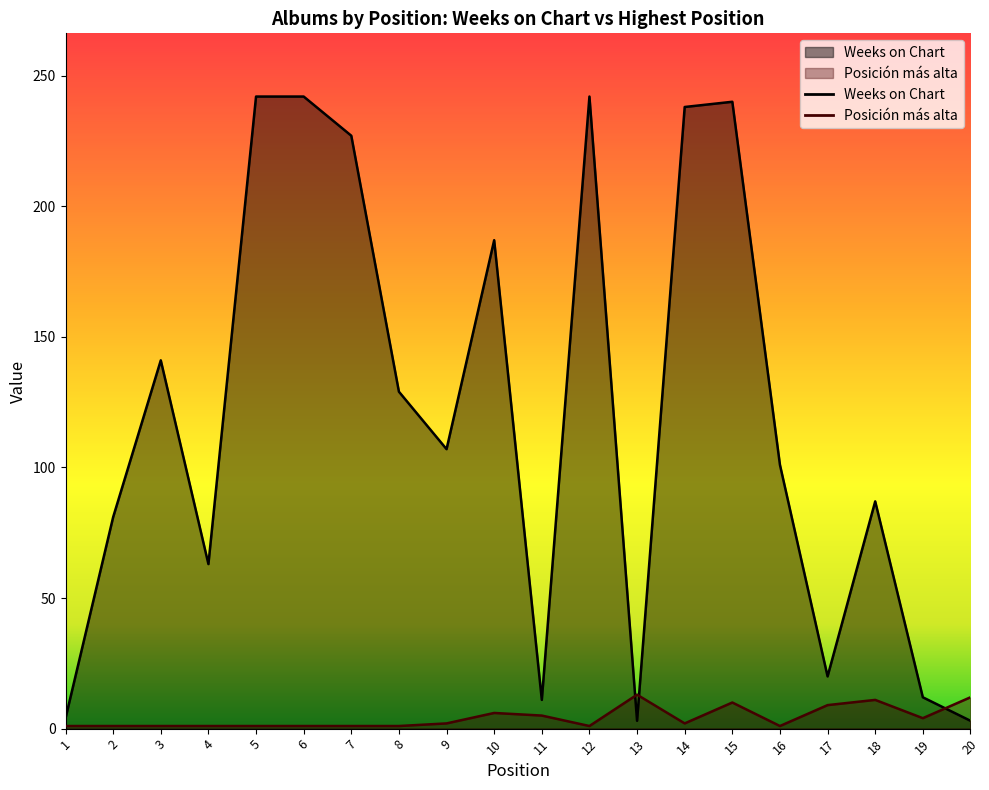

Between 11 and 12, which is larger?

12